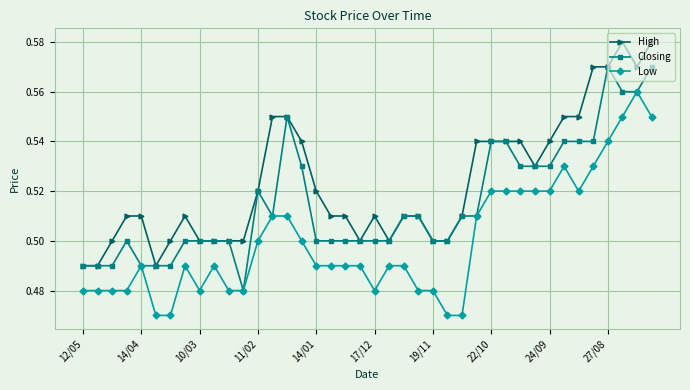

Does the chart have visible grid lines?

Yes